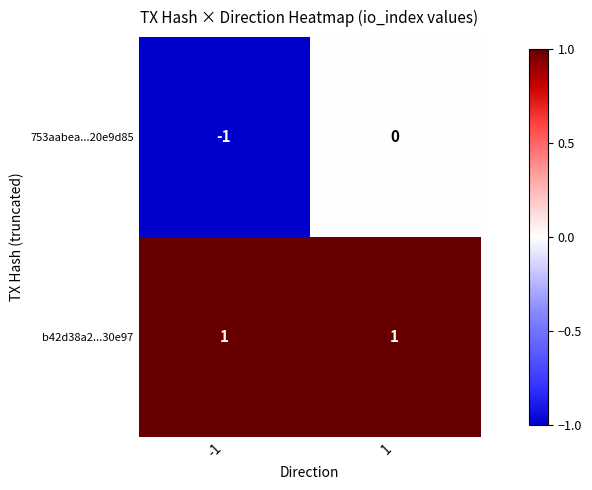

Reading left to right, what are all the values shown in this chart?

753aabea...20e9d85: -1	0
b42d38a2...30e97: 1	1